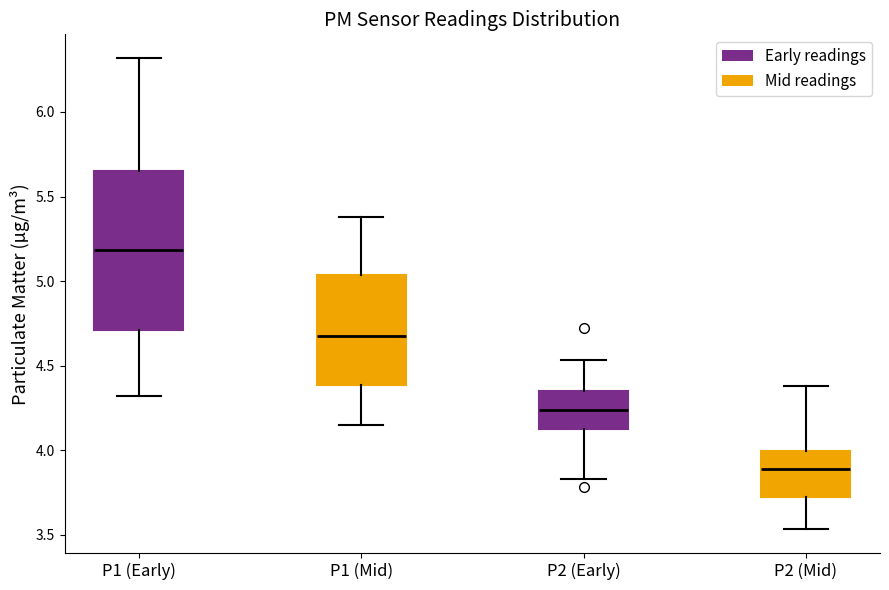

Which box is the tallest, from its lower edge to its upper edge?

P1 (Early)